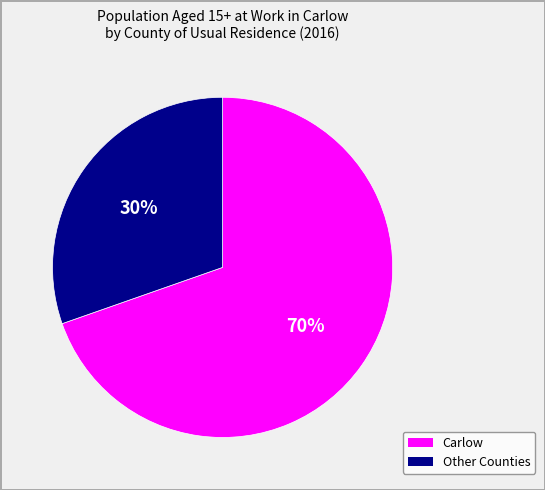

To the nearest percent, what is the average slice percentage?

50%